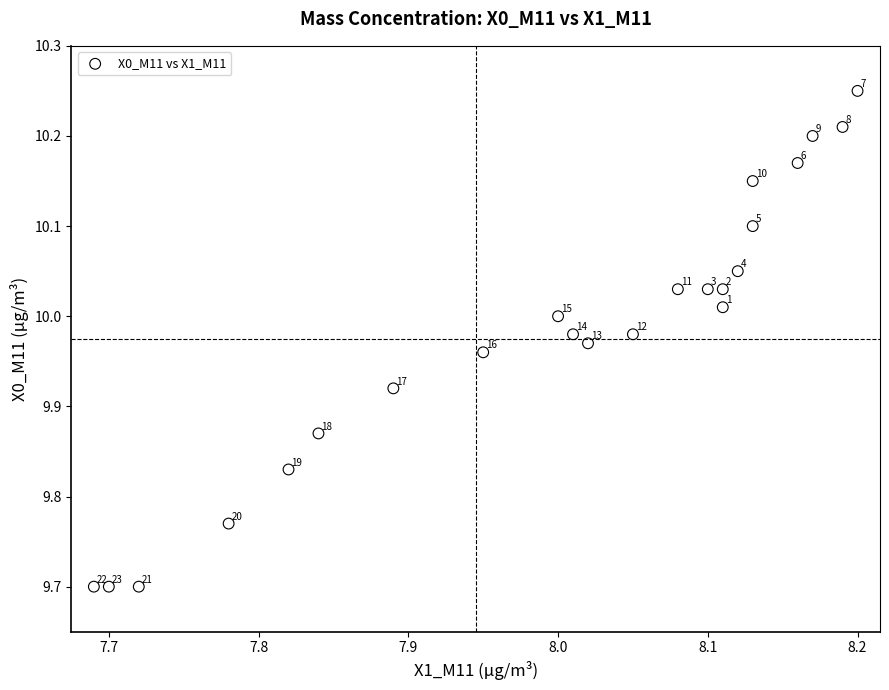

What Y value in the scatter plot is closest to 9?

9.7